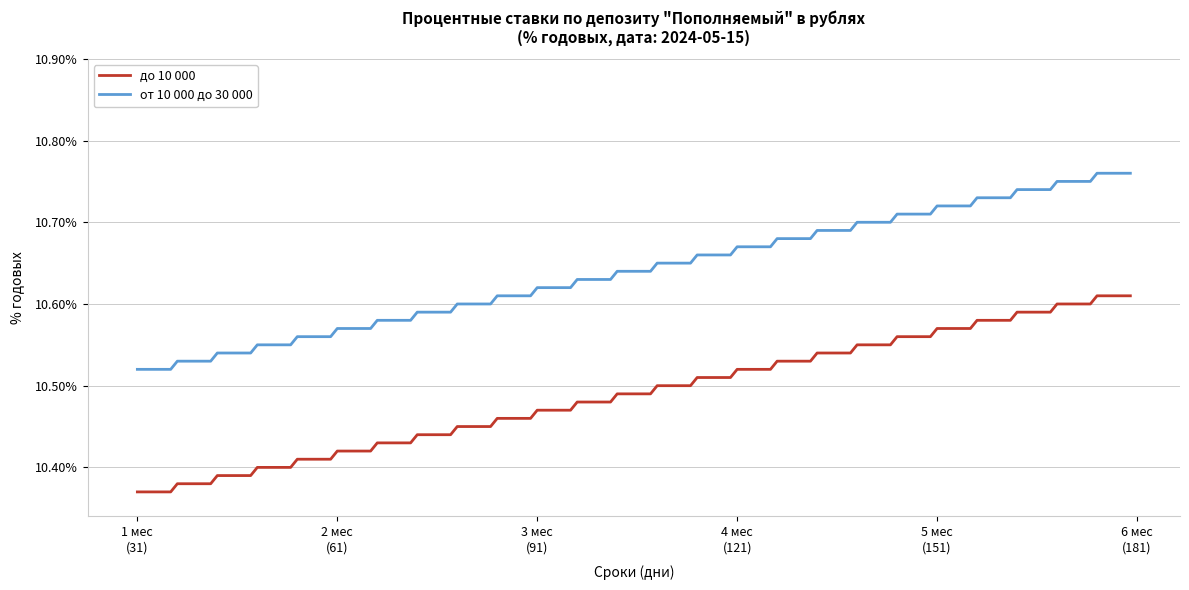

List the series in order of their overall mean, highest first.

от 10 000 до 30 000, до 10 000